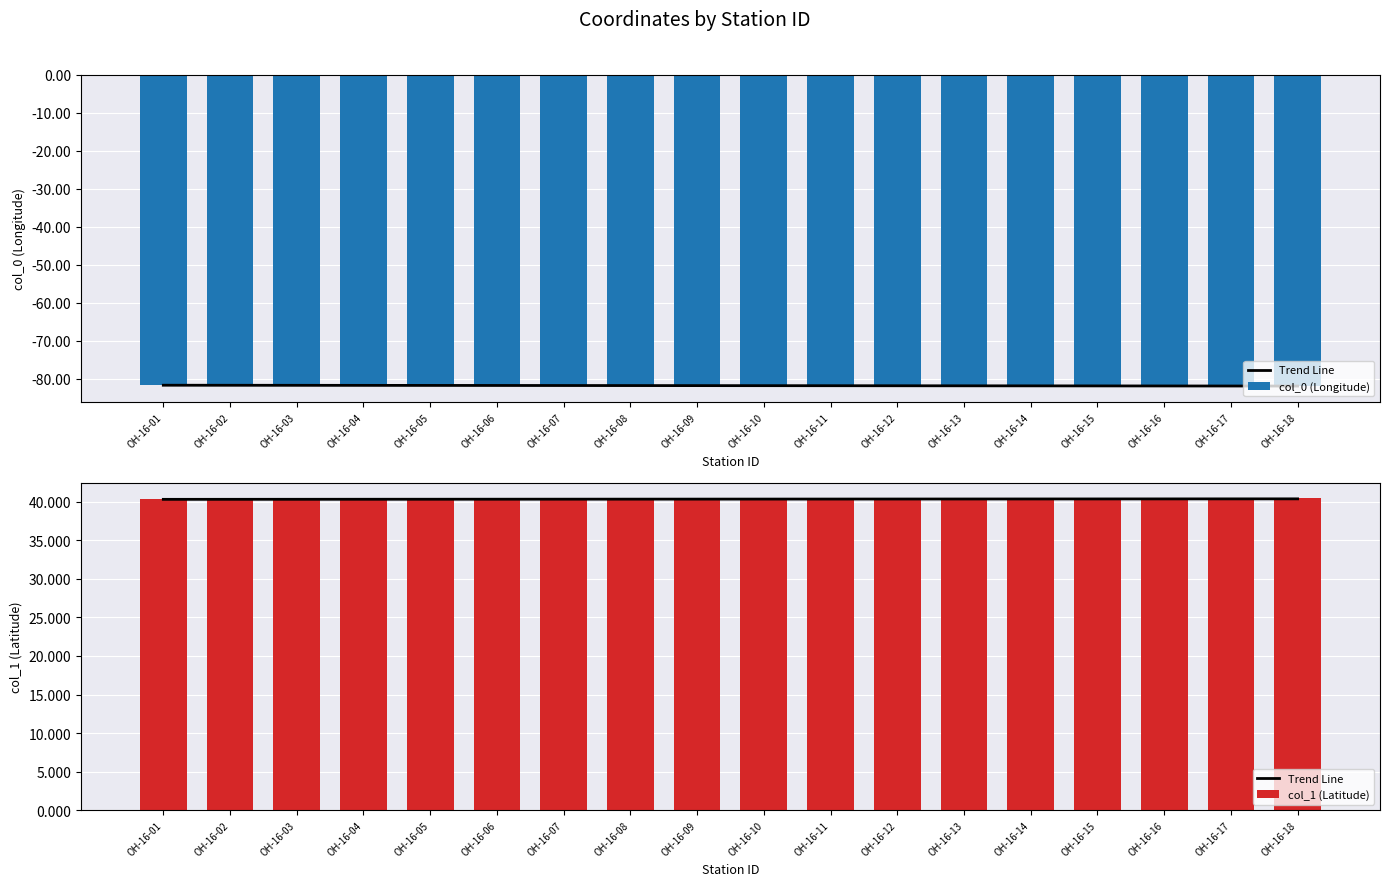

Are the bars grouped side by side (vs. stacked)?

Yes